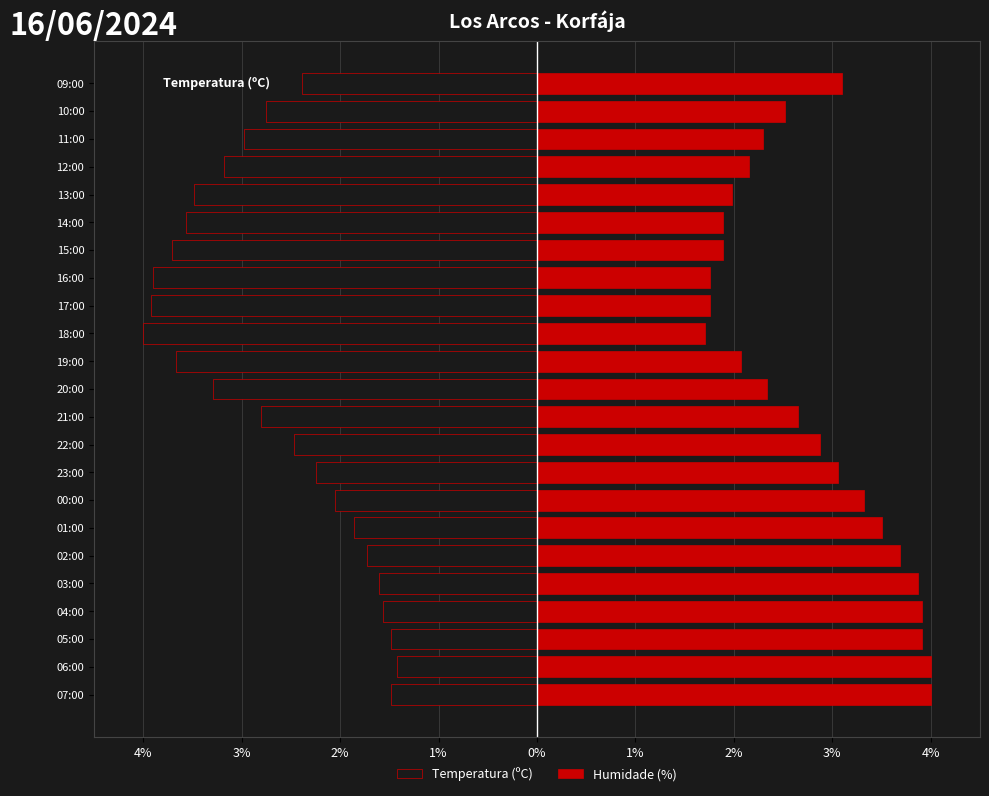

Between 15:00 and 01:00, which is larger?

01:00